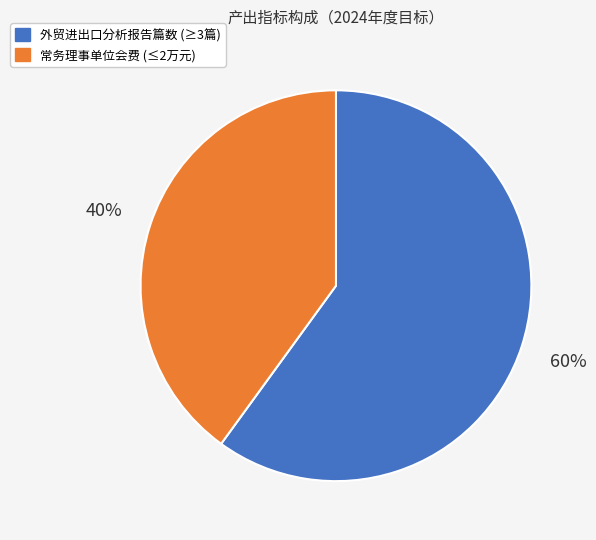

The 外贸进出口分析报告篇数 (≥3篇) slice represents 73% of the pie. True or false?

False